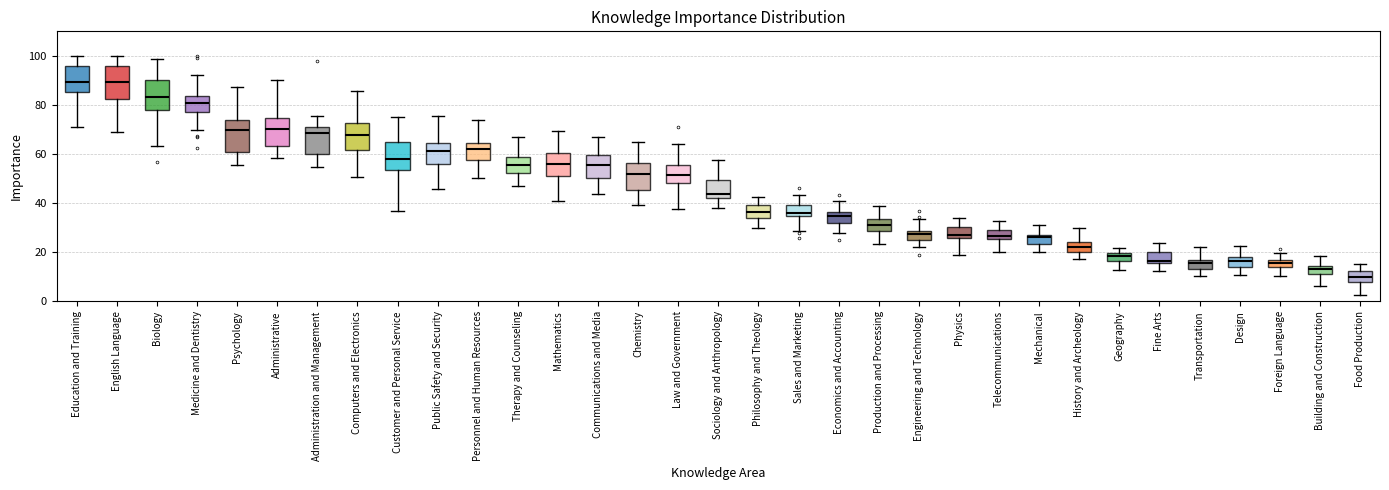

Where does the median line of the box for Administration and Management sit on the y-axis? The values are not printed on the chart, so give them approximately, as read against the axis.

68